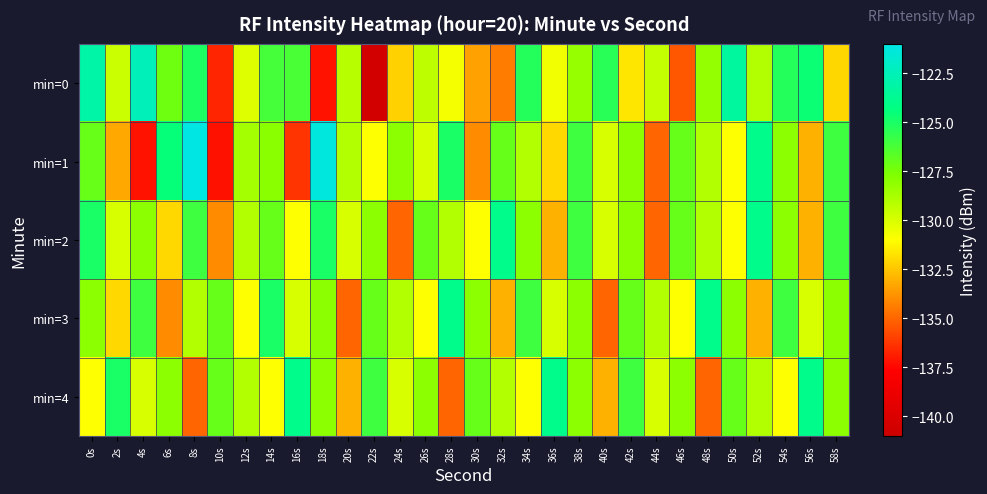

Which series has the widest spread of values?

min=0